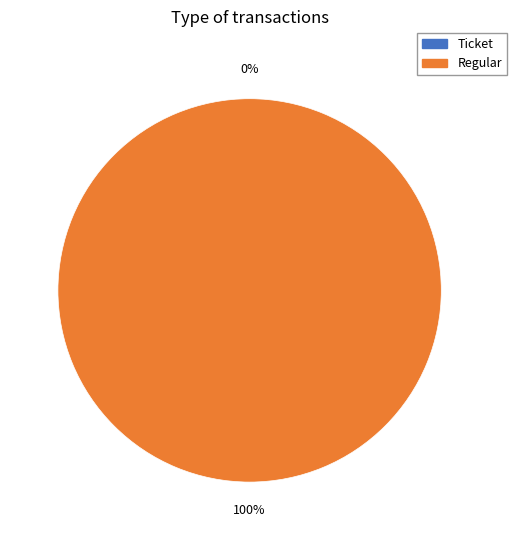

What is the change in value from Ticket to Regular?

+16